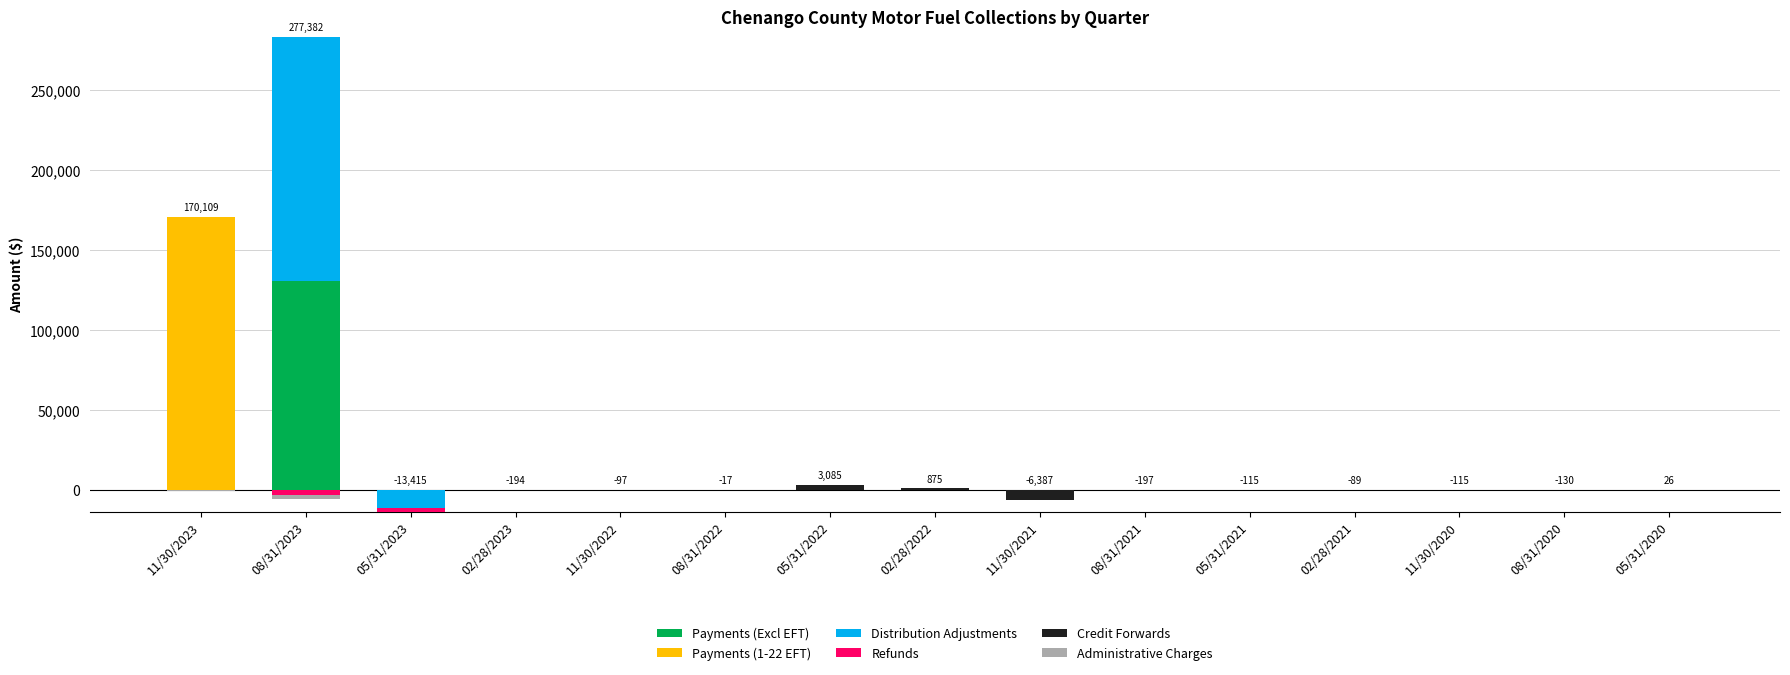

What is the spread (max minus min) of values at 08/31/2023?

152394.2